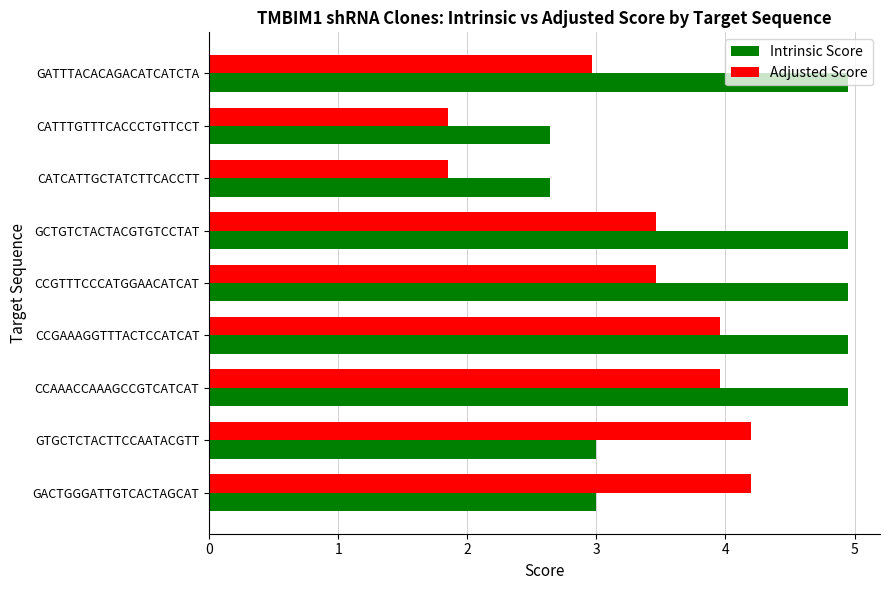

What is the average value of the Adjusted Score series?

3.3